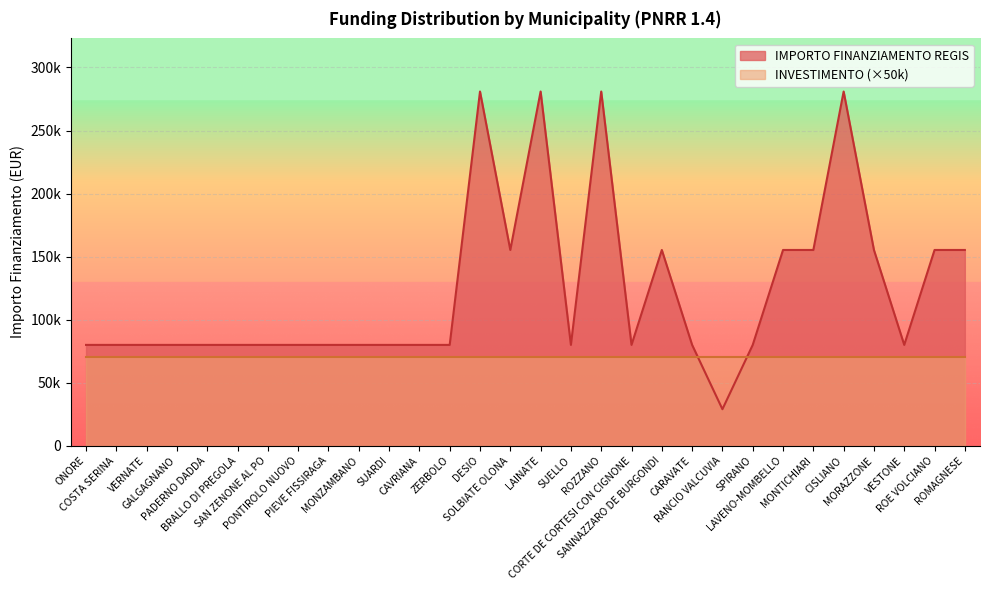

What is the label of the 18th point from the left?

ROZZANO